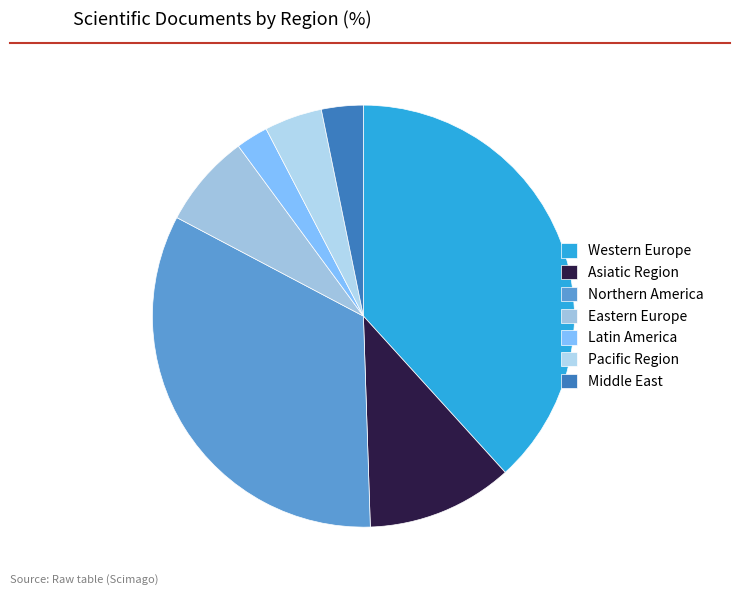

How many segments does this pie chart have?

7